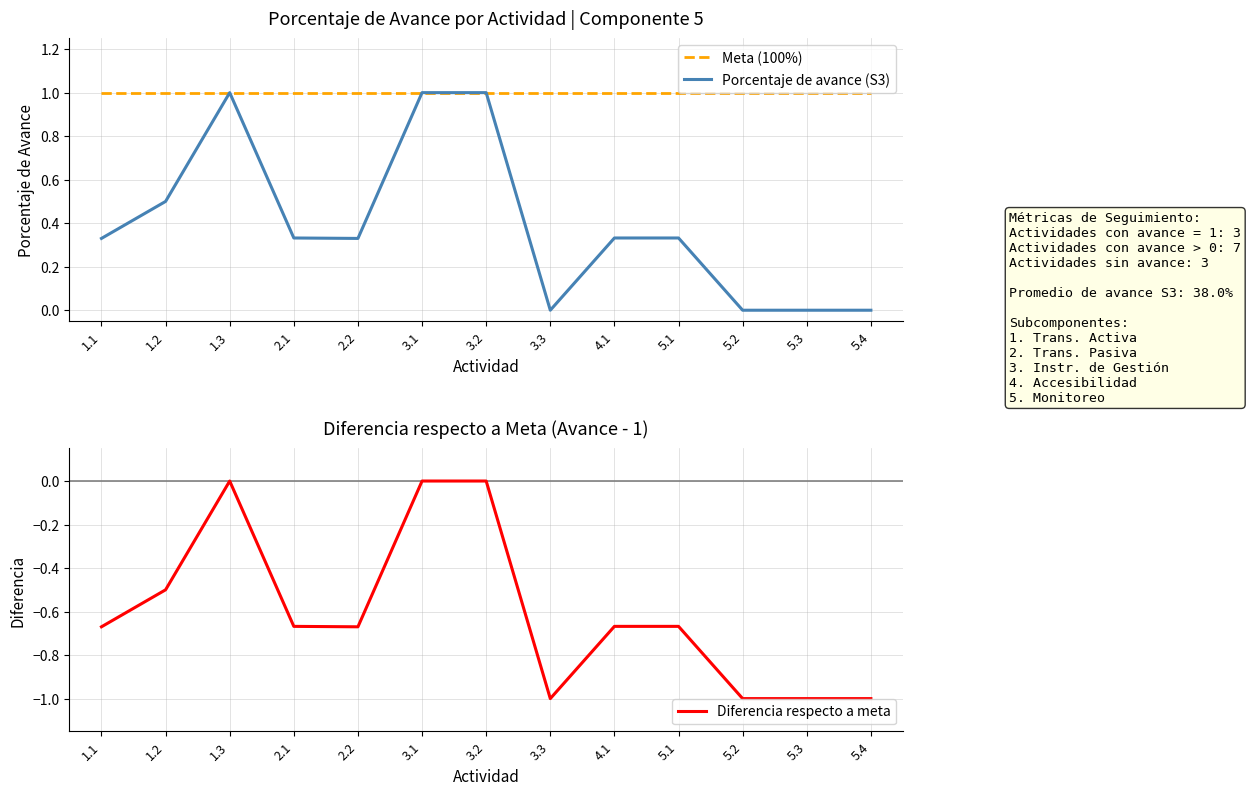

What is the greatest value displayed?

1.0